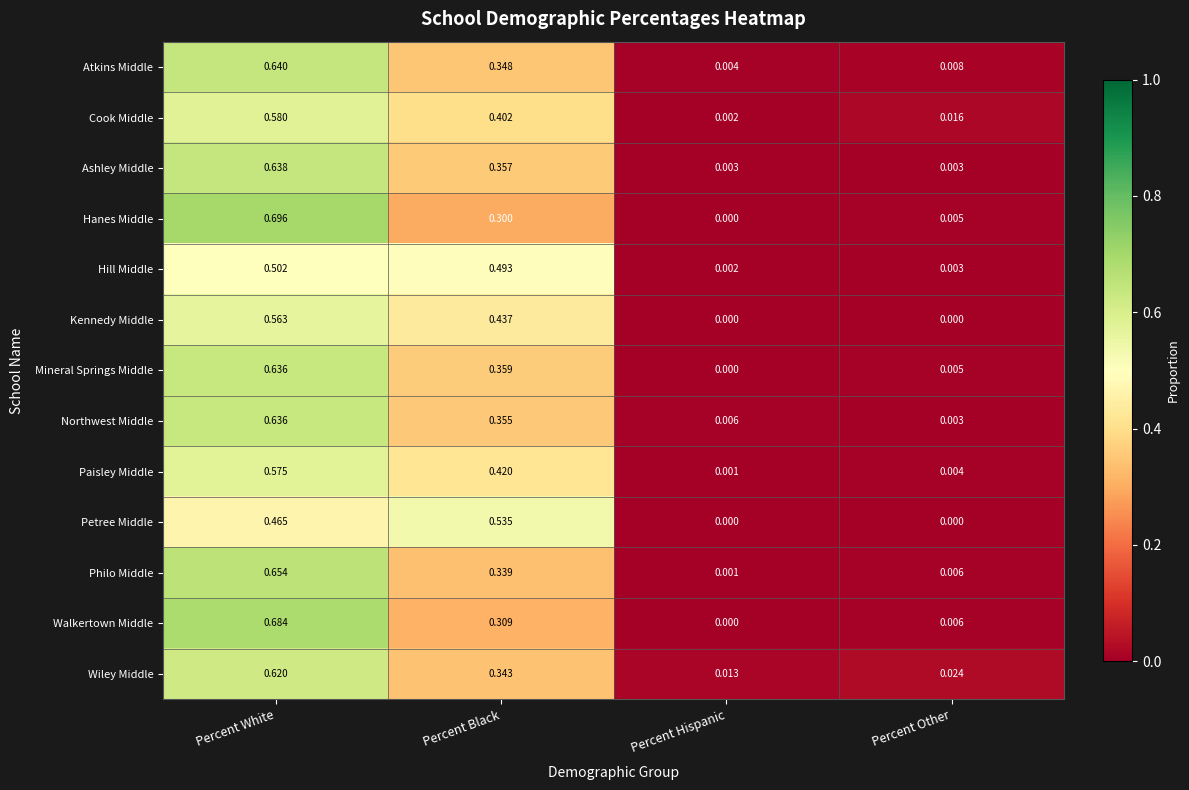

At which label is Hill Middle closest to 0?

Percent Hispanic